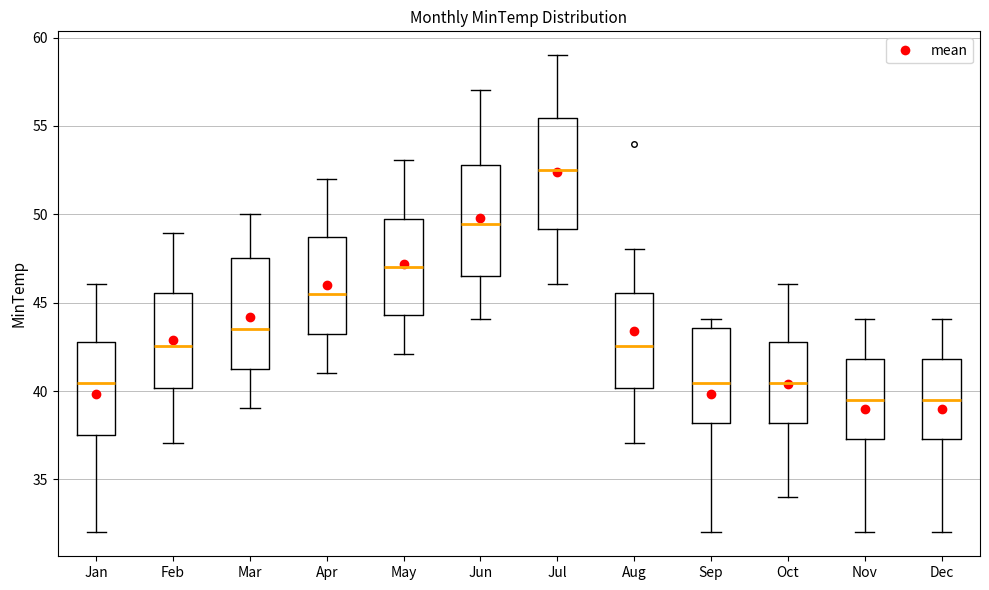

Where is the lower edge of the box for May on the y-axis? The values are not printed on the chart, so give them approximately, as read against the axis.

44.5